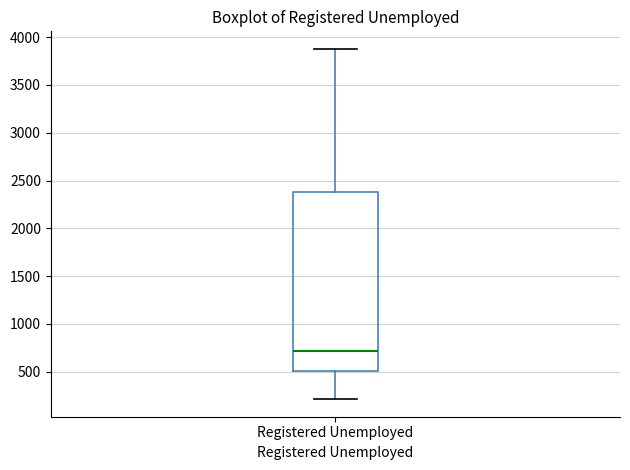

Where is the lower edge of the box for Registered Unemployed on the y-axis? The values are not printed on the chart, so give them approximately, as read against the axis.

500